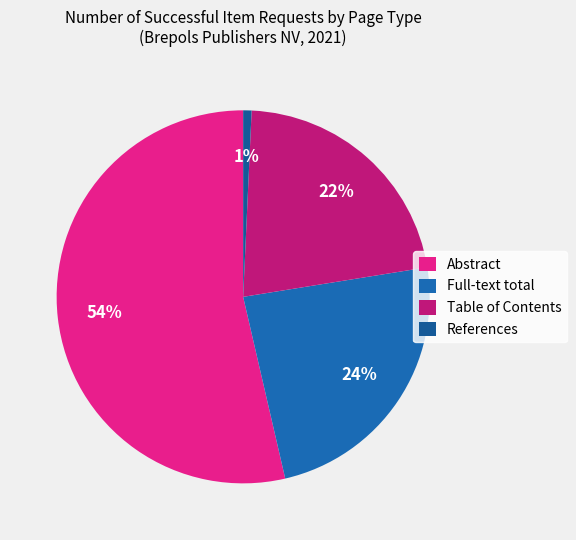

To the nearest percent, what portion does Abstract represent?

54%